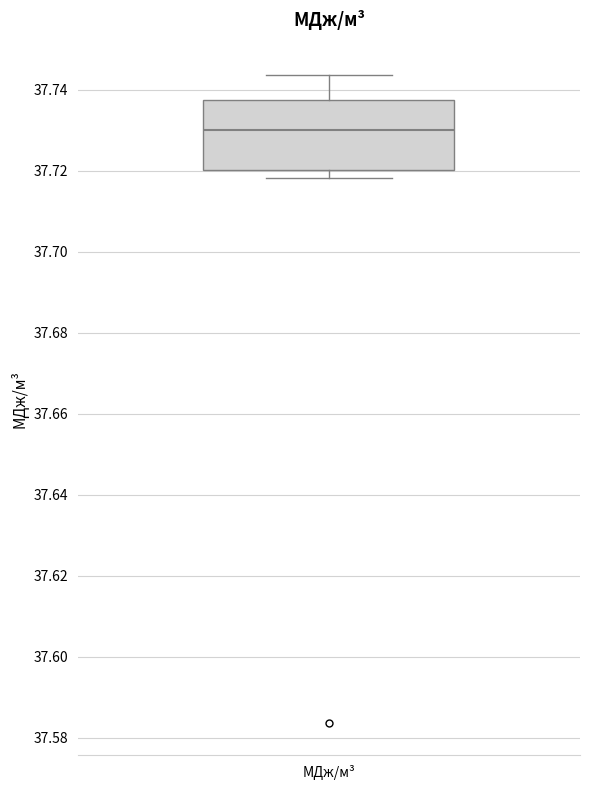

Read this box plot against the y-axis: the position of the median line, the range covered by the box, and the ends of both whiskers. The values are not printed on the chart, so give them approximately, as read against the axis.

median 37.730, box 37.720 to 37.738, whiskers 37.718 to 37.744